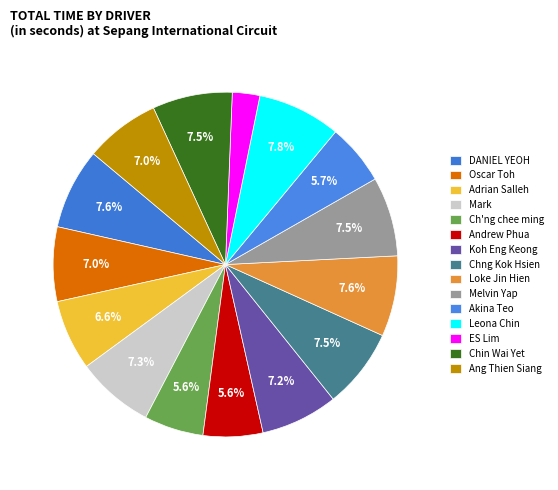

The Chng Kok Hsien slice represents 1% of the pie. True or false?

False